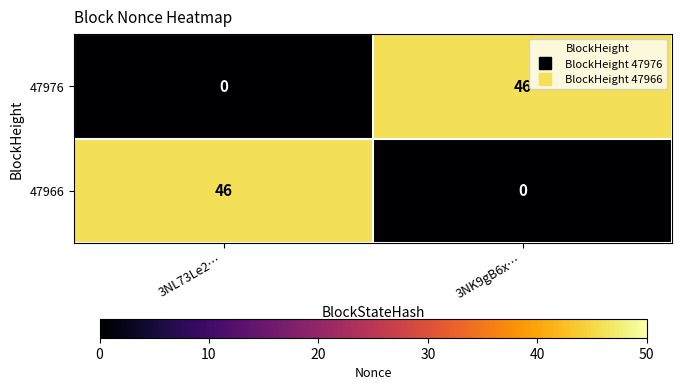

How many data points does each series have?

2